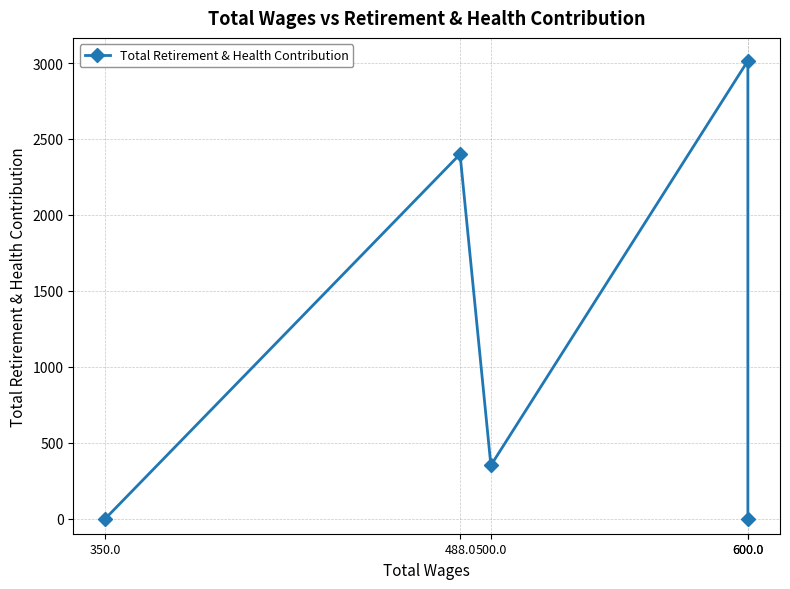

Rank the categories by value from highest to lowest.

600.0, 488.0, 500.0, 350.0, 600.0